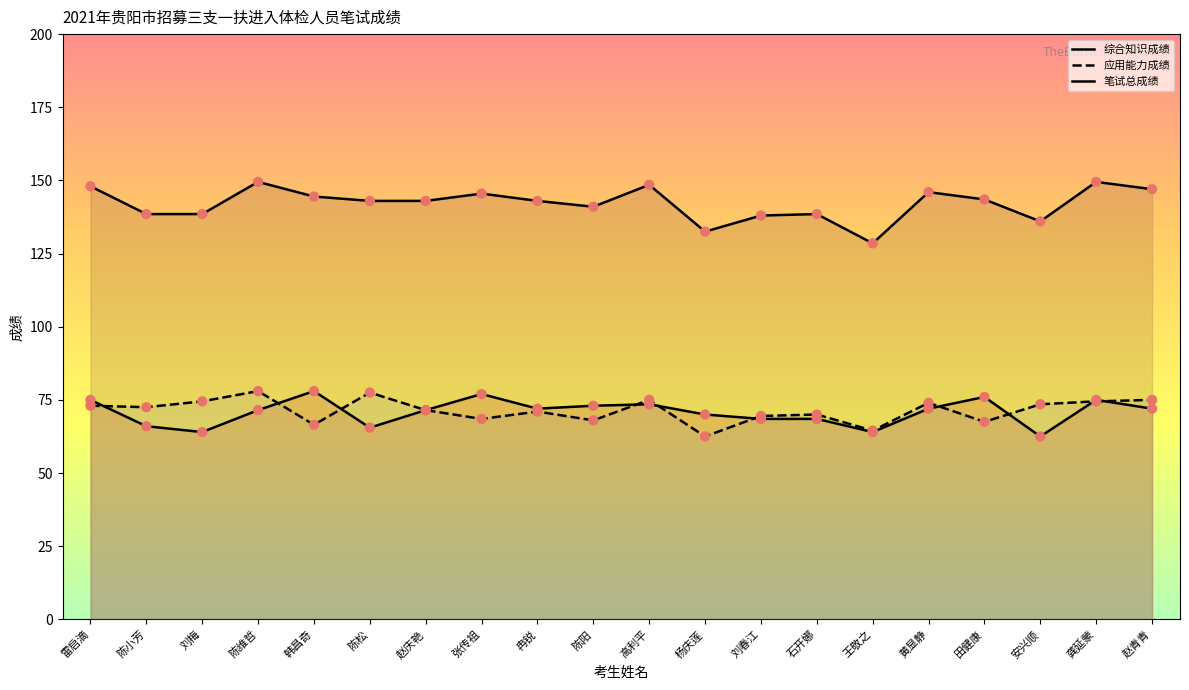

At how many categories does at least one series exceed 127?

20